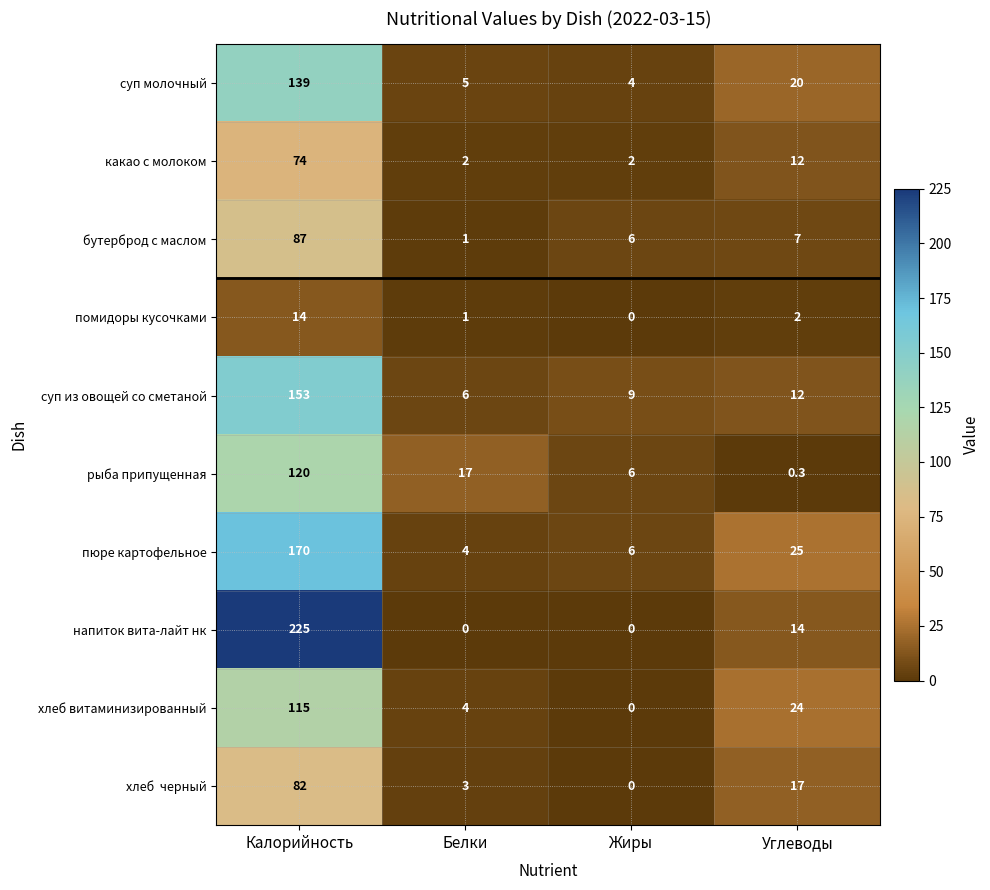

Between Жиры and Углеводы, which series saw the biggest shift?

хлеб витаминизированный